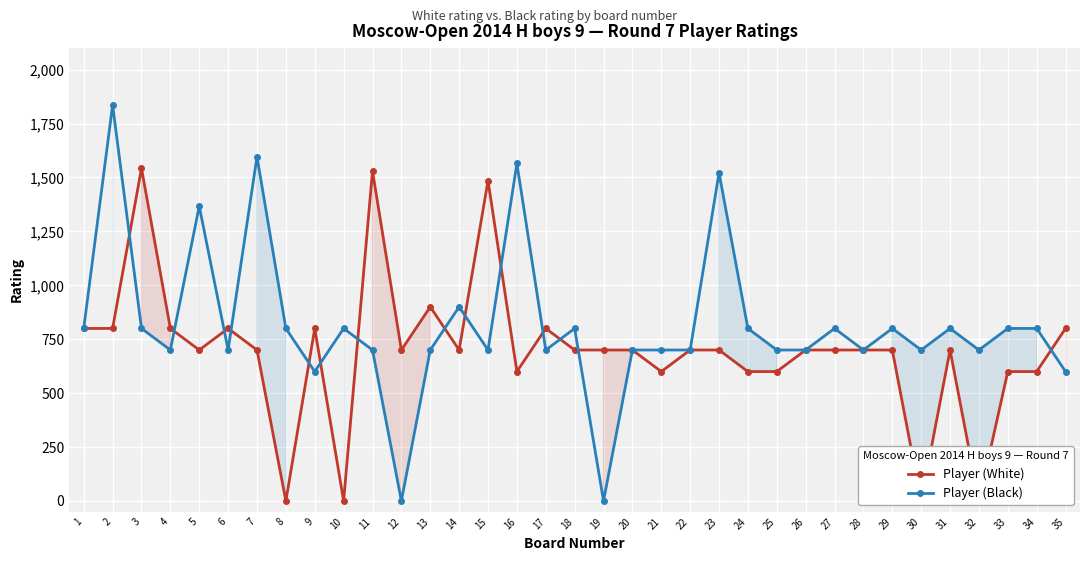

Where does the Player (White) series first go above 700?

1